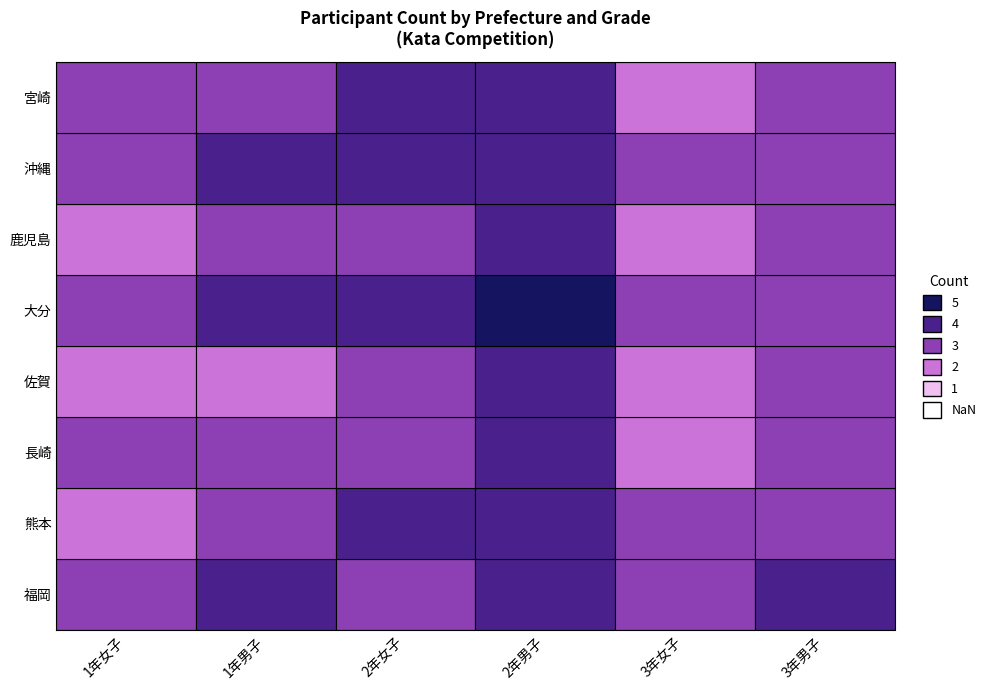

What is the total value across all series at 沖縄?

21